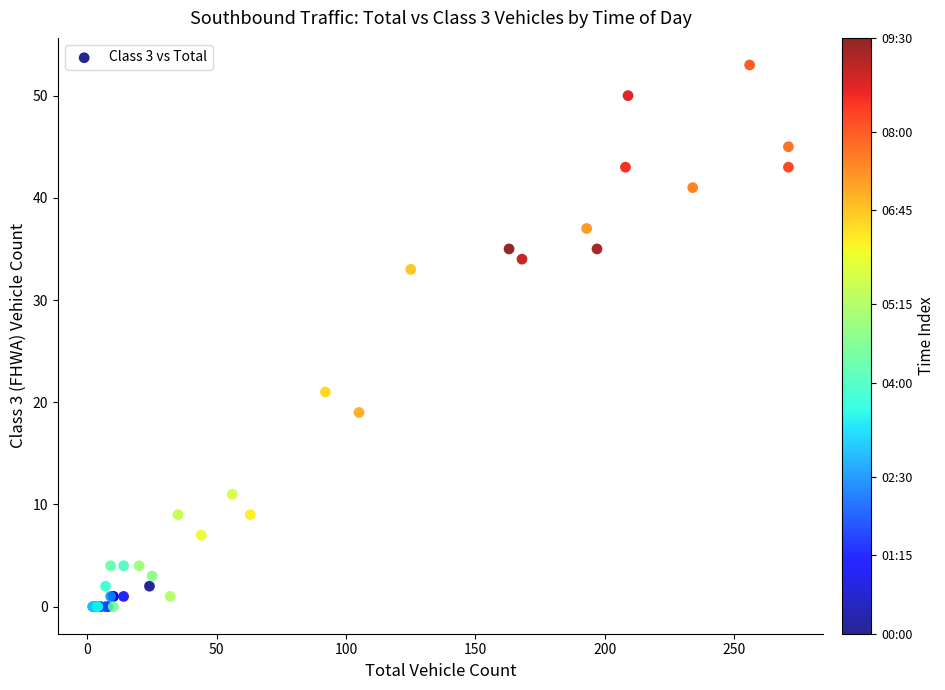

What Y value in the scatter plot is closest to 26?

21